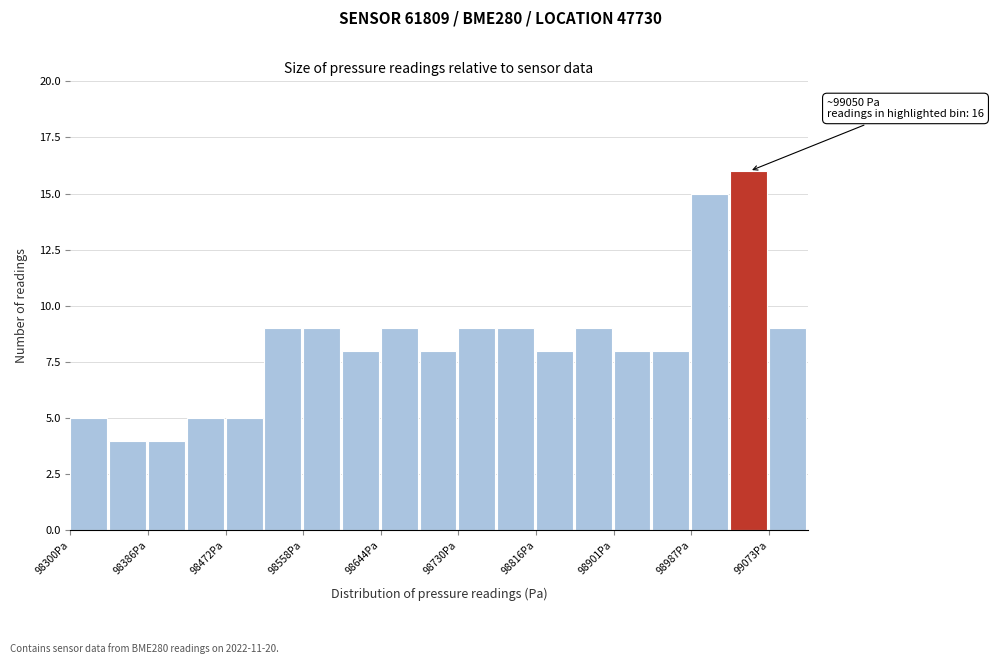

Over which range of the x-axis is the bar tallest?

99030 to 99070